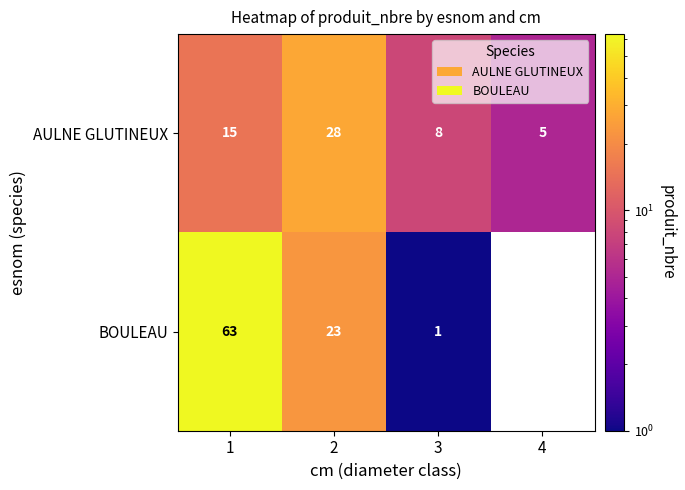

Which has a higher value, 1 or 2?

2